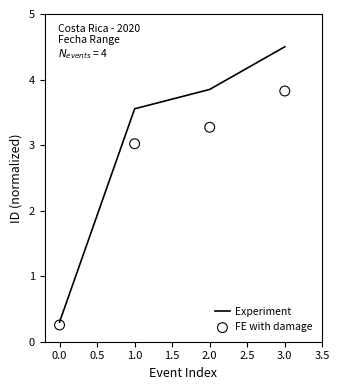

At which label does Experiment first exceed 3?

1.0